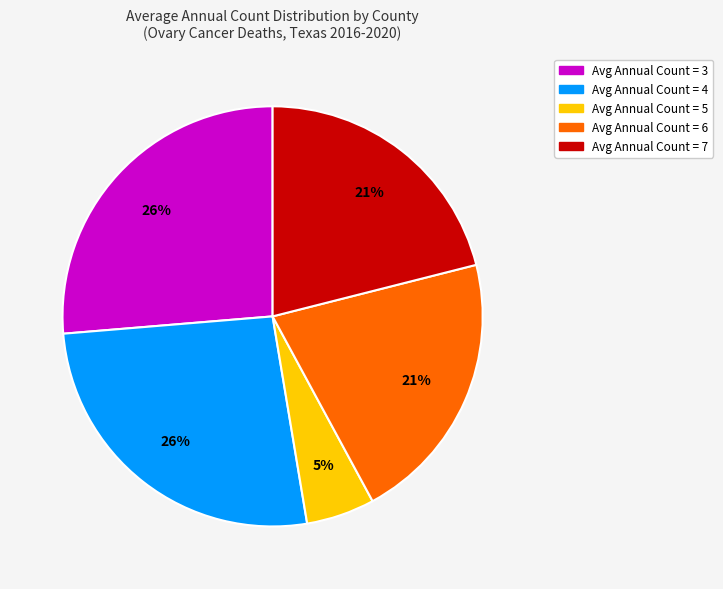

To the nearest percent, what portion does Avg Annual Count = 5 represent?

5%